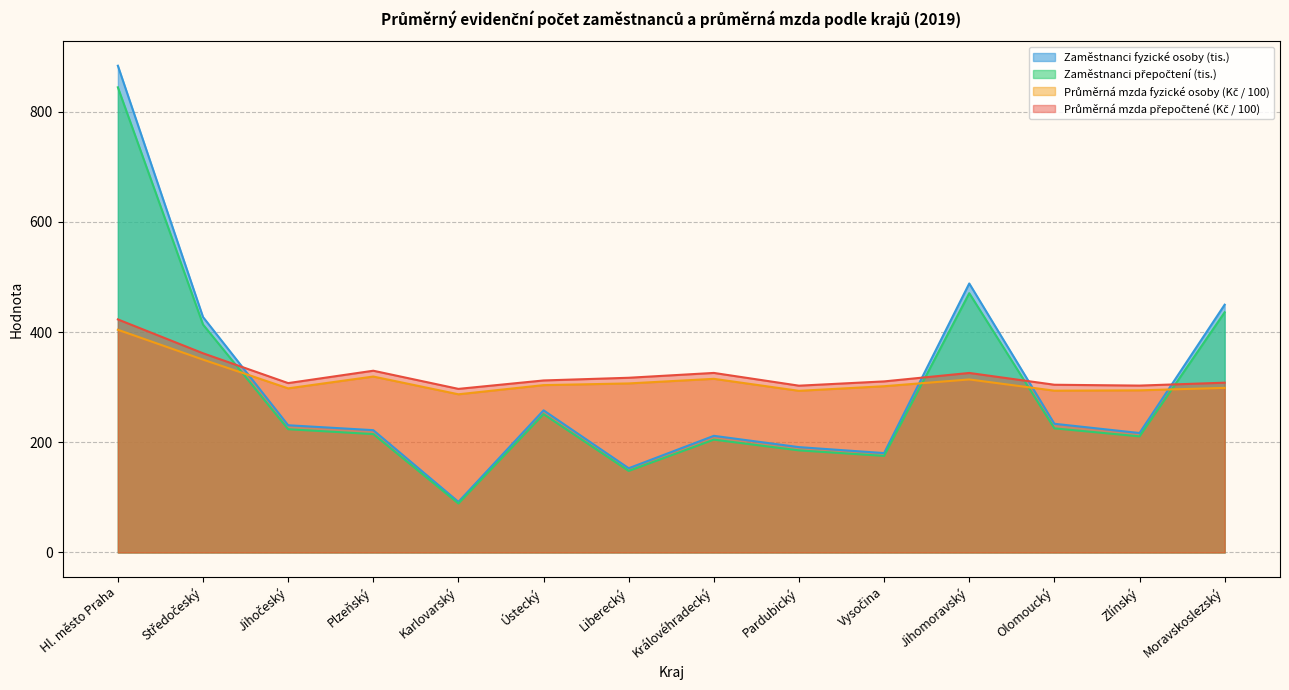

What is the sum of all Zaměstnanci fyzické osoby (tis.) values?

4238.0